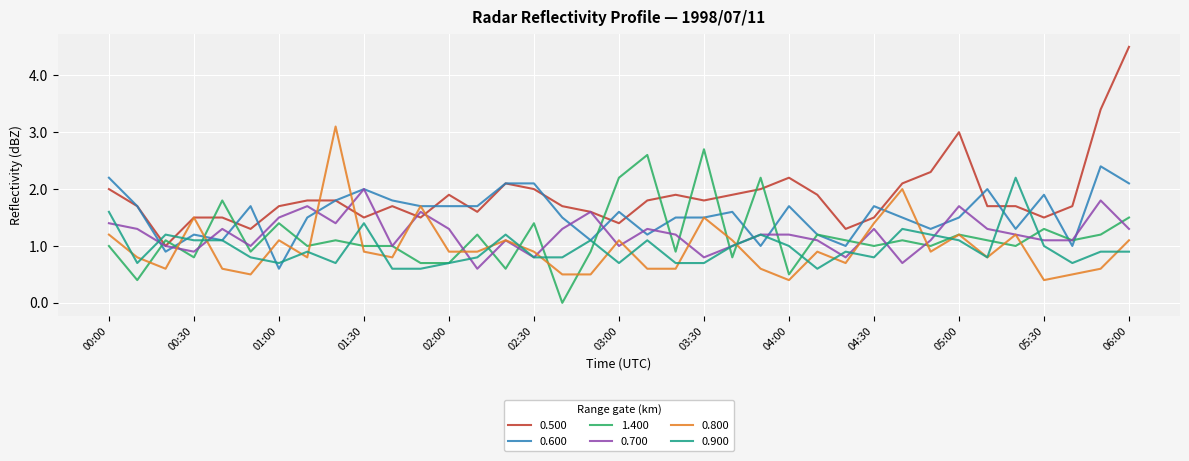

List the series in order of their peak value, lowest first.

0.700, 0.900, 0.600, 1.400, 0.800, 0.500